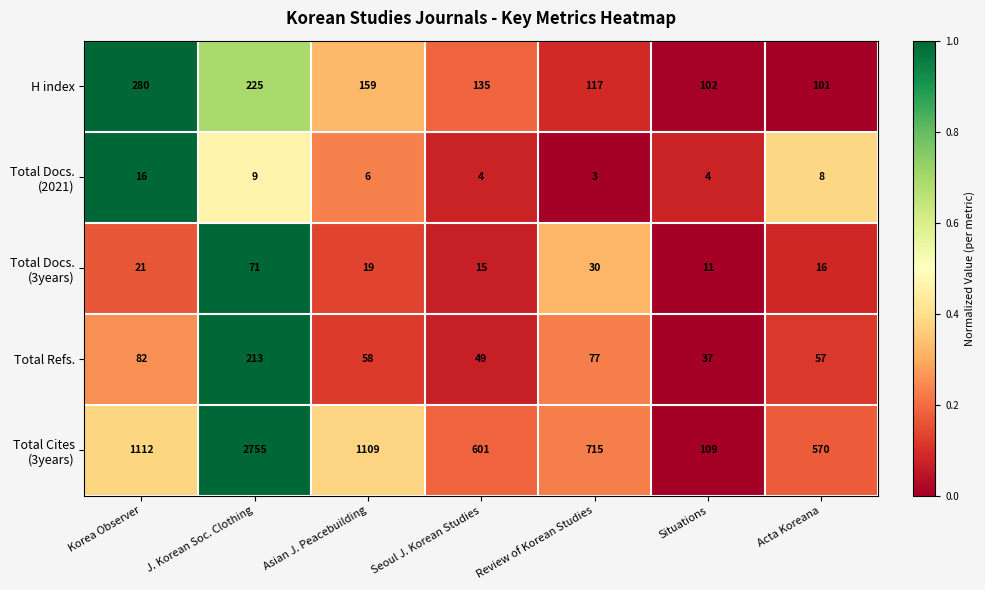

What is the total value across all series at Seoul J. Korean Studies?

804